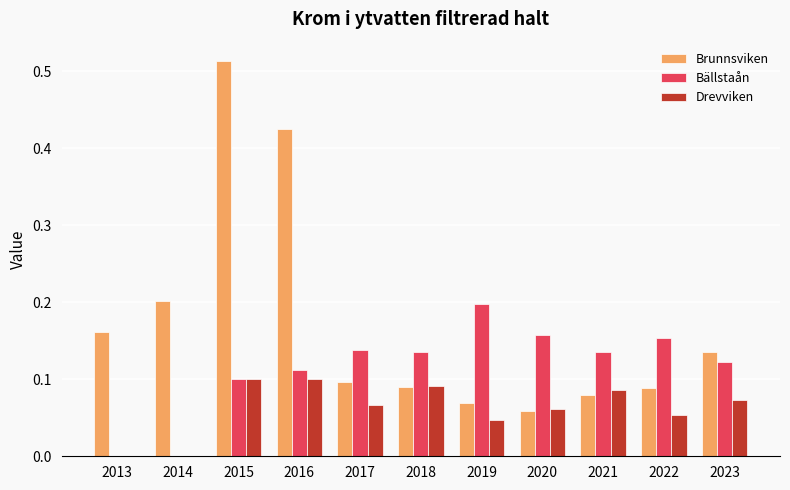

Is the value of Drevviken at 2021 greater than the value of Brunnsviken at 2017?

No